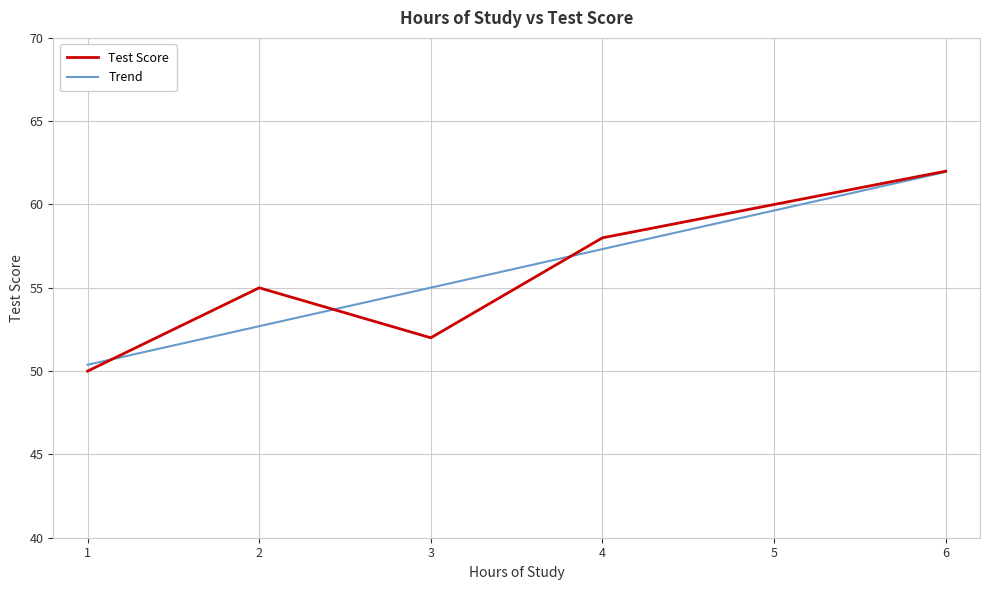

Reading left to right, list all the values displayed in this chart.

Test Score: 1=50.0	2=55.0	3=52.0	4=58.0	5=60.0	6=62.0
Trend: 1=50.4	2=52.7	3=55.0	4=57.3	5=59.6	6=62.0